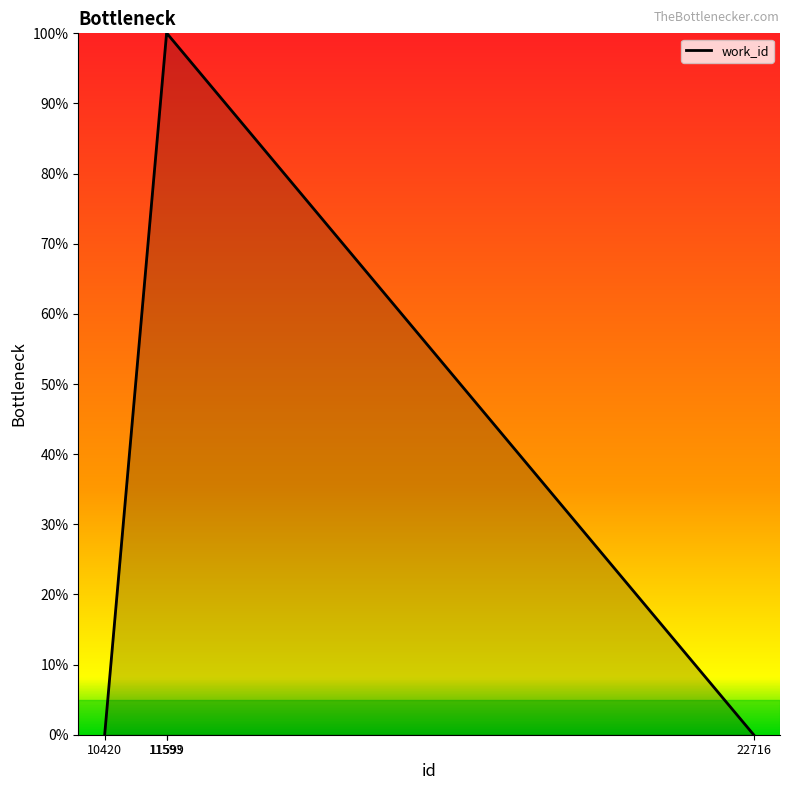

What is the average value?

50